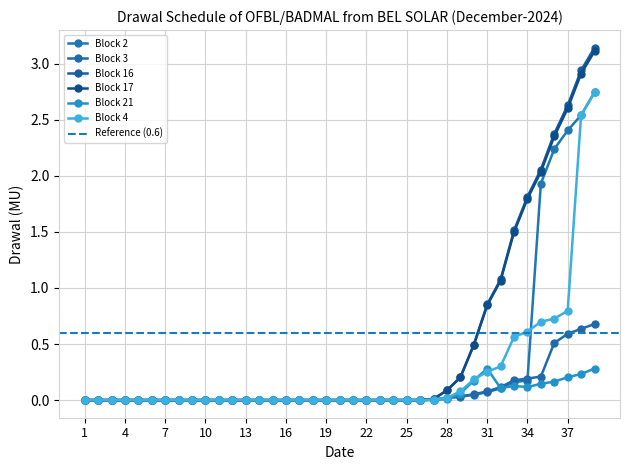

What is the maximum value for Block 17?

3.1